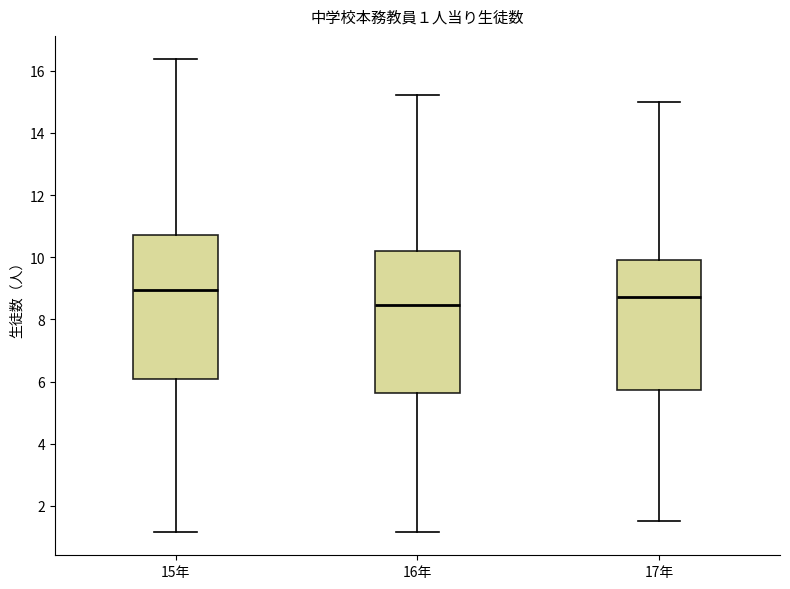

Which box has the lowest median line?

16年